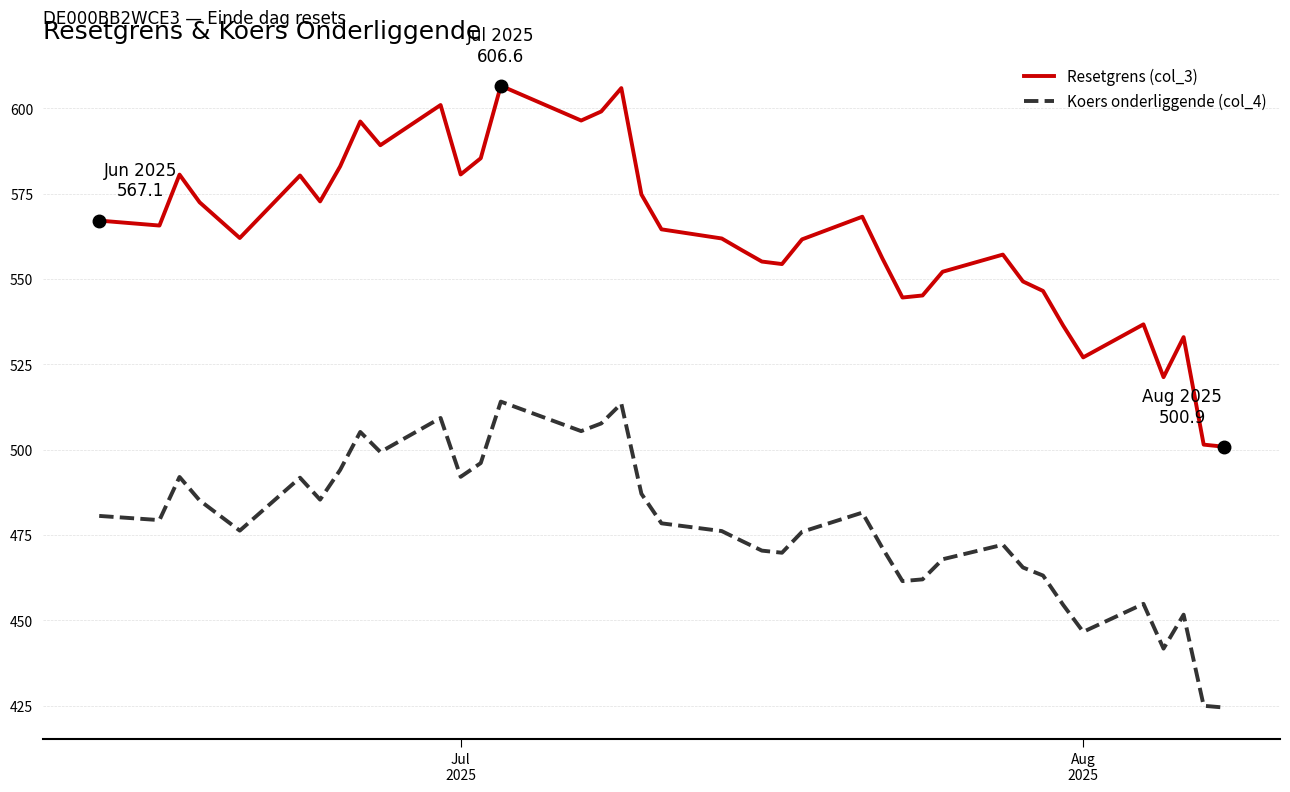

Rank the series by their average value, from highest to lowest.

Resetgrens (col_3), Koers onderliggende (col_4)